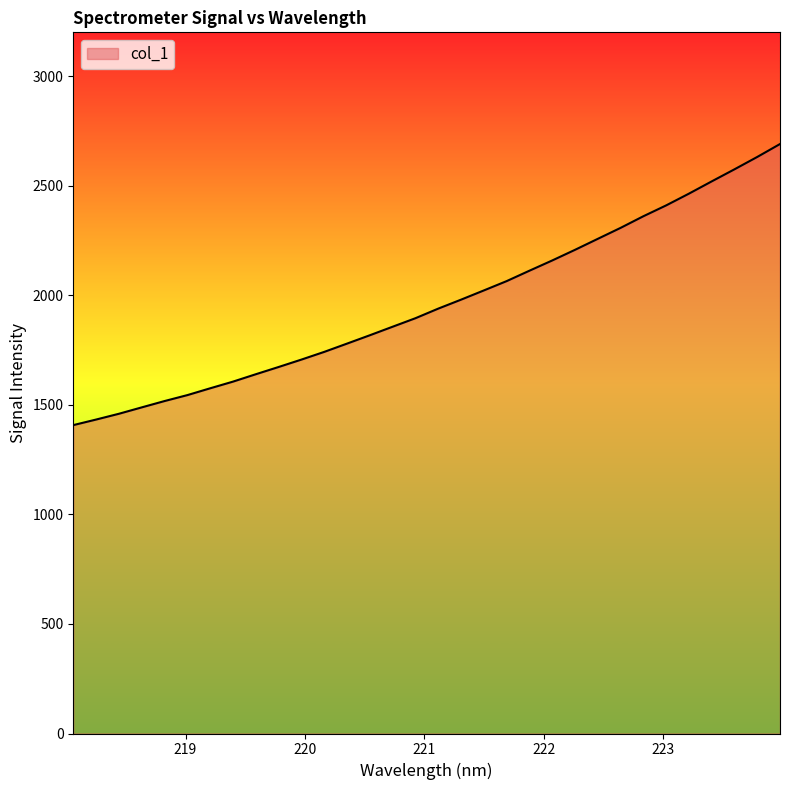

Reading left to right, transcribe all the data shown in this chart.

1407.4	1432.8	1459.2	1488.4	1517.3	1544.4	1575.5	1606.0	1639.7	1672.7	1706.5	1741.7	1779.5	1817.6	1856.5	1895.4	1939.2	1980.0	2022.1	2064.6	2112.2	2158.9	2207.4	2257.6	2307.6	2360.6	2410.2	2463.8	2519.7	2574.8	2631.2	2690.3